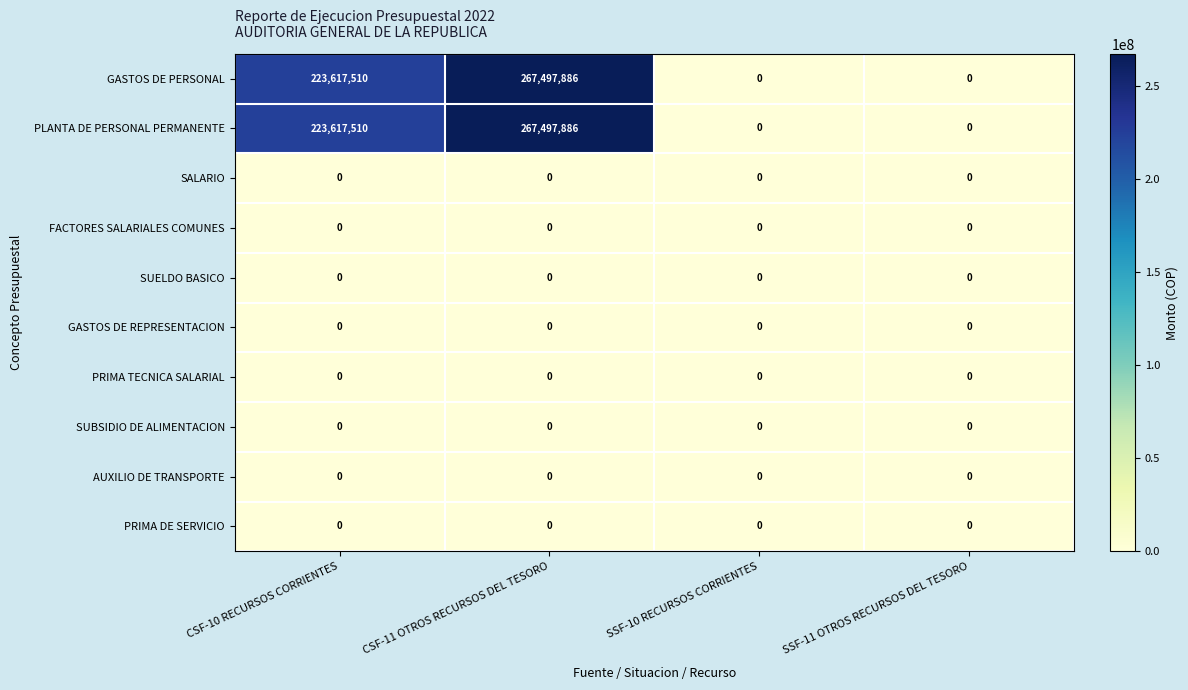

The value of PLANTA DE PERSONAL PERMANENTE at SSF-11 OTROS RECURSOS DEL TESORO is -168753780. True or false?

False